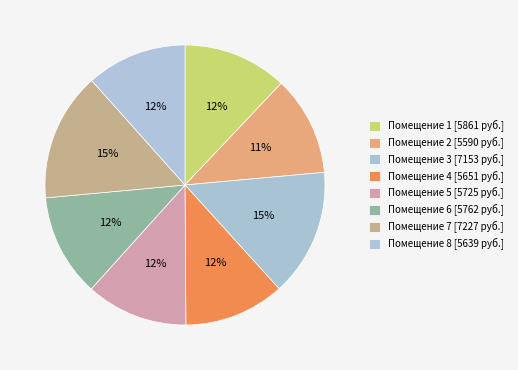

Rank the categories by value from lowest to highest.

2, 8, 4, 5, 6, 1, 3, 7